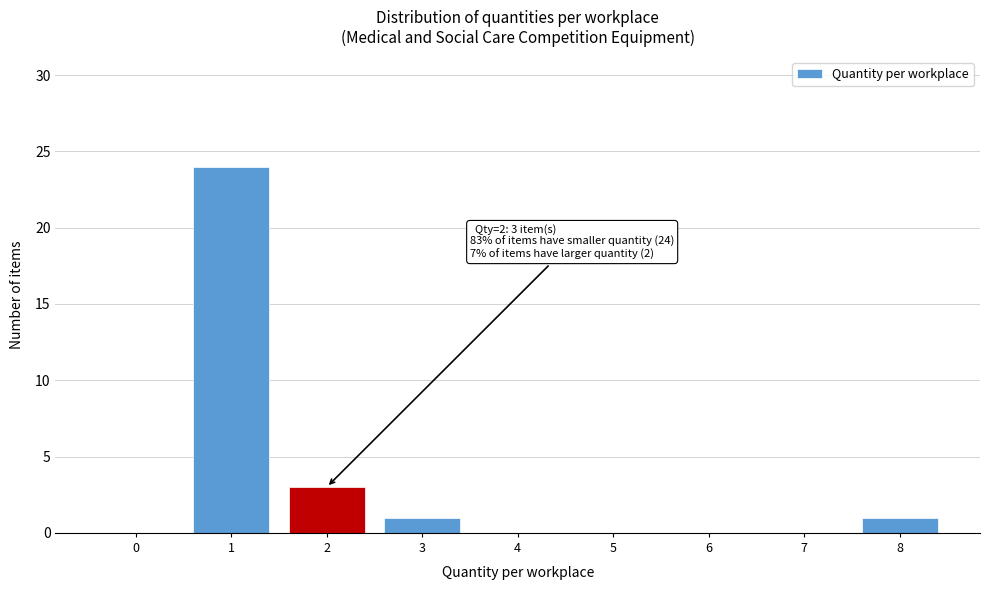

Reading left to right, extract all data points from this chart.

0=0	1=24	2=3	3=1	4=0	5=0	6=0	7=0	8=1